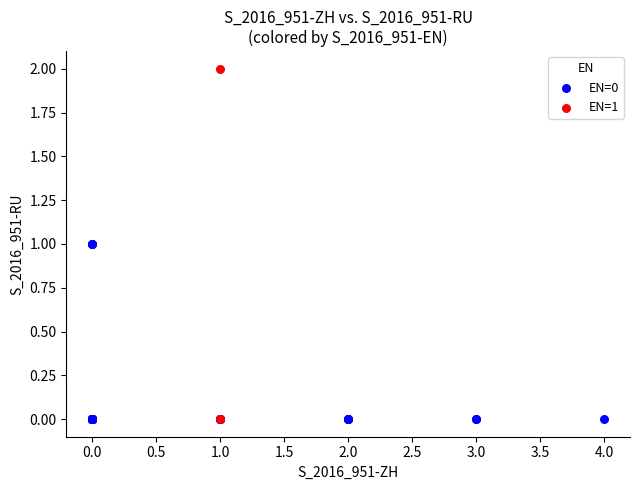

What are all the series names shown in the legend?

EN=0, EN=1